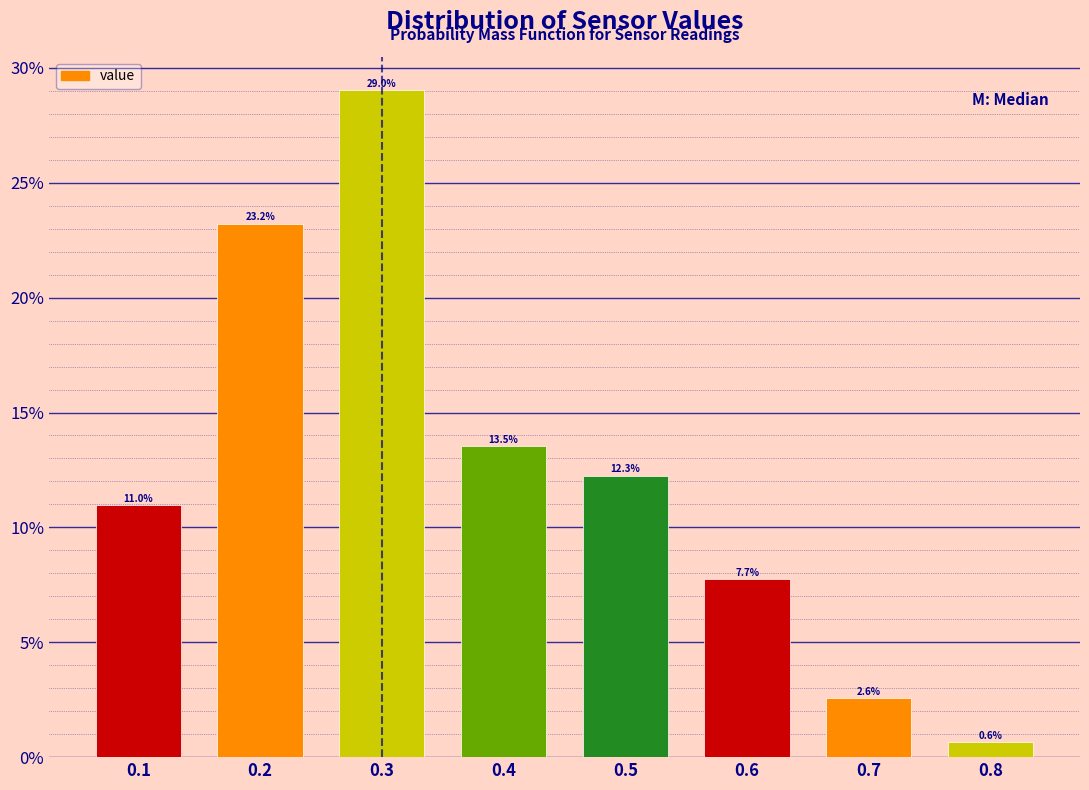

Reading left to right, transcribe this chart: for each bar, give the range it covers on the x-axis and its height.

0.05 to 0.15: 11.0
0.15 to 0.25: 23.2
0.25 to 0.35: 29.0
0.35 to 0.45: 13.5
0.45 to 0.55: 12.3
0.55 to 0.65: 7.7
0.65 to 0.75: 2.6
0.75 to 0.85: 0.6